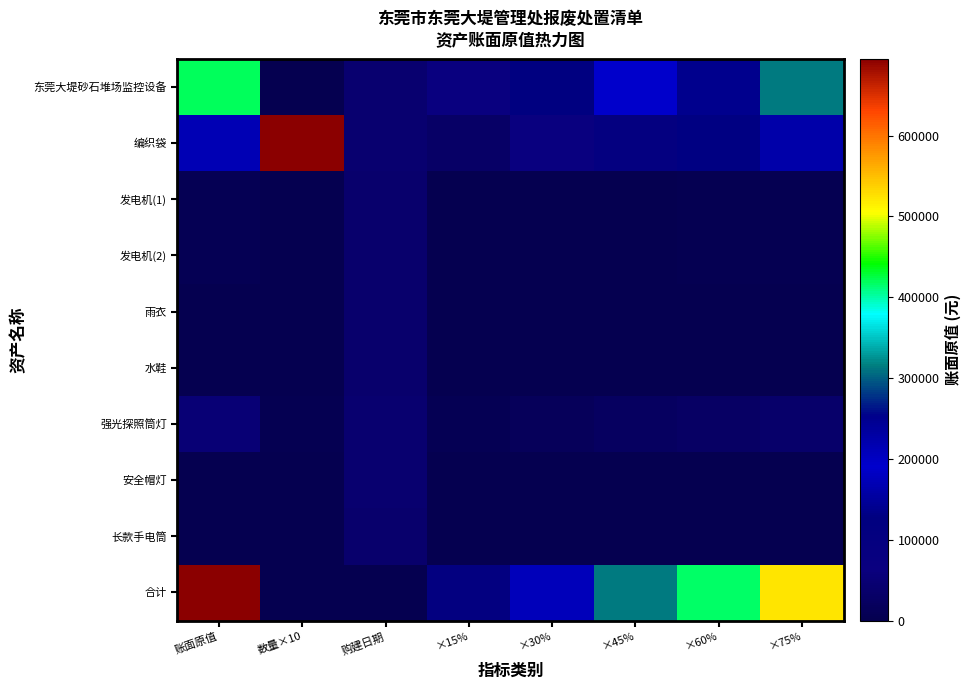

Reading right to left, what are all the values shown in this chart?

东莞大堤砂石堆场监控设备: ×75%=313635.0	×60%=250908.0	×45%=188181.0	×30%=125454.0	×15%=62727.0	购建日期=42341.0	数量×10=10.0	账面原值=418180.0
编织袋: ×75%=160500.0	×60%=128400.0	×45%=96300.0	×30%=64200.0	×15%=32100.0	购建日期=43100.0	数量×10=695071.0	账面原值=214000.0
发电机(1): ×75%=4275.0	×60%=3420.0	×45%=2565.0	×30%=1710.0	×15%=855.0	购建日期=38200.0	数量×10=10.0	账面原值=5700.0
发电机(2): ×75%=4275.0	×60%=3420.0	×45%=2565.0	×30%=1710.0	×15%=855.0	购建日期=38200.0	数量×10=10.0	账面原值=5700.0
雨衣: ×75%=1012.5	×60%=810.0	×45%=607.5	×30%=405.0	×15%=202.5	购建日期=40147.0	数量×10=150.0	账面原值=1350.0
水鞋: ×75%=750.0	×60%=600.0	×45%=450.0	×30%=300.0	×15%=150.0	购建日期=40147.0	数量×10=200.0	账面原值=1000.0
强光探照筒灯: ×75%=36753.8	×60%=29403.0	×45%=22052.2	×30%=14701.5	×15%=7350.8	购建日期=43434.0	数量×10=2970.0	账面原值=49005.0
安全帽灯: ×75%=101.2	×60%=81.0	×45%=60.7	×30%=40.5	×15%=20.2	购建日期=42521.0	数量×10=30.0	账面原值=135.0
长款手电筒: ×75%=0.8	×60%=0.6	×45%=0.4	×30%=0.3	×15%=0.1	购建日期=38321.0	数量×10=340.0	账面原值=1.0
合计: ×75%=521303.2	×60%=417042.6	×45%=312781.9	×30%=208521.3	×15%=104260.6	购建日期=0.0	数量×10=0.0	账面原值=695071.0